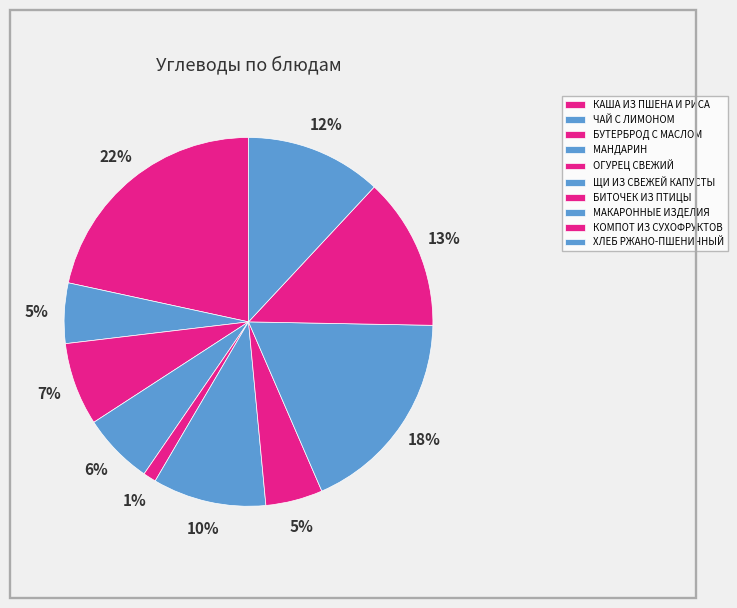

Rank the categories by value from highest to lowest.

КАША ИЗ ПШЕНА И РИСА, МАКАРОННЫЕ ИЗДЕЛИЯ, КОМПОТ ИЗ СУХОФРУКТОВ, ХЛЕБ РЖАНО-ПШЕНИЧНЫЙ, ЩИ ИЗ СВЕЖЕЙ КАПУСТЫ, БУТЕРБРОД С МАСЛОМ, МАНДАРИН, ЧАЙ С ЛИМОНОМ, БИТОЧЕК ИЗ ПТИЦЫ, ОГУРЕЦ СВЕЖИЙ